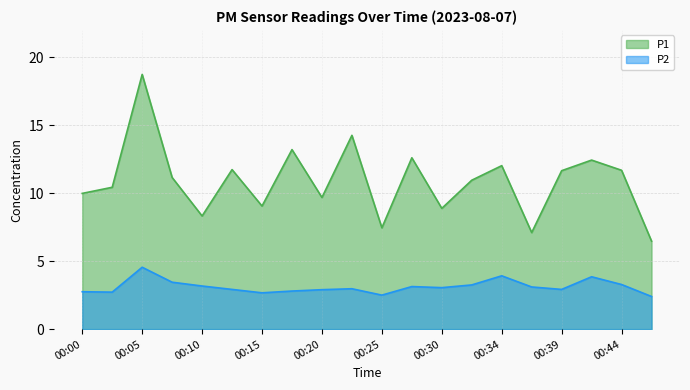

How many interior local peaks does the P1 series have?

7